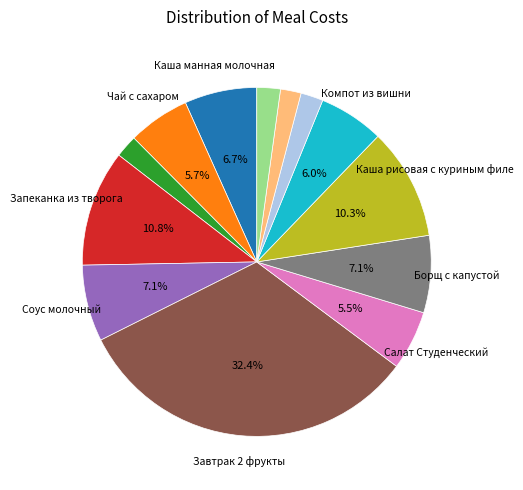

Is there any slice that represents more than half of the pie?

No